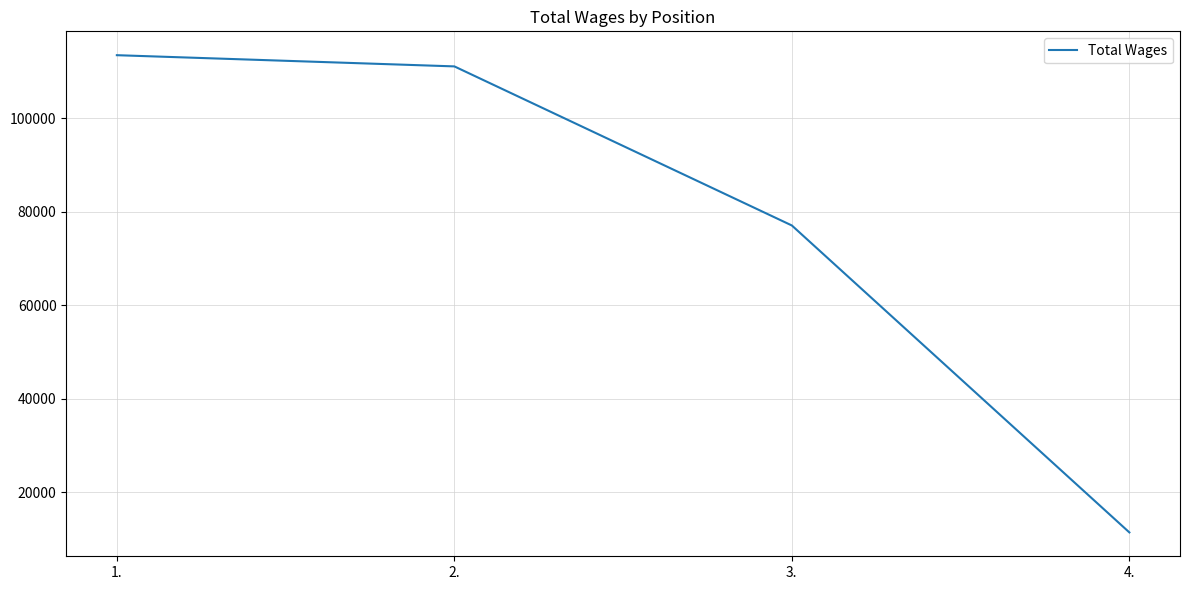

Reading left to right, extract all data points from this chart.

1.=113443	2.=111050	3.=77052	4.=11458